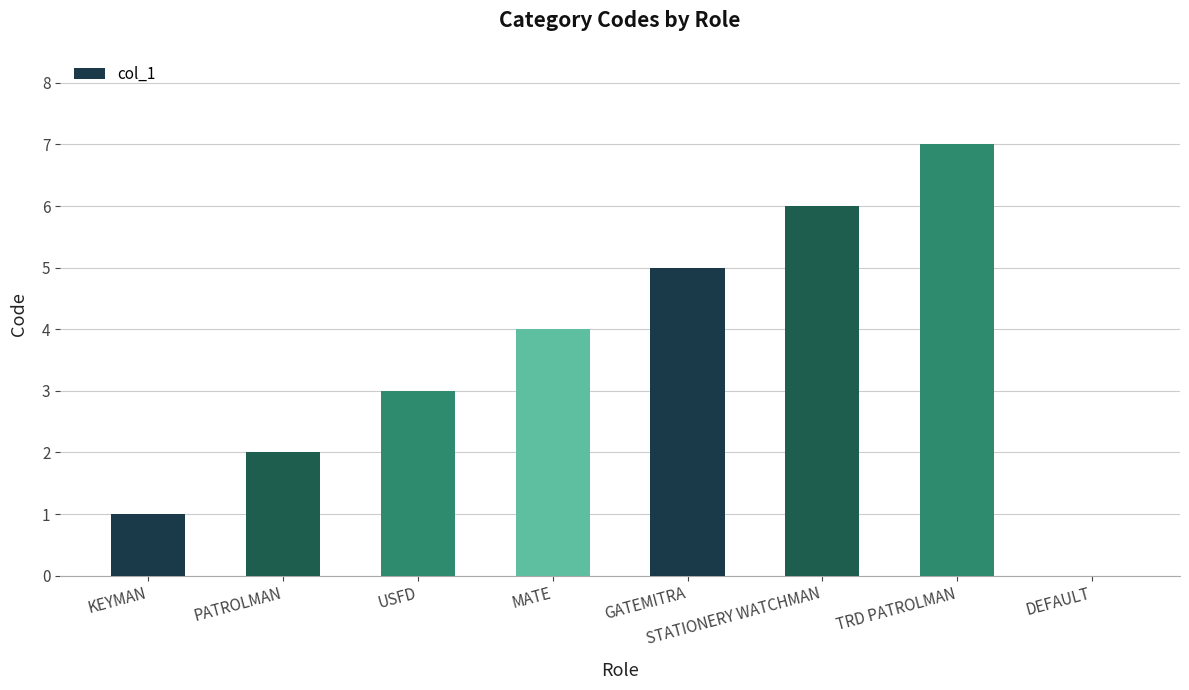

True or false: the data shows 3 at USFD.

True